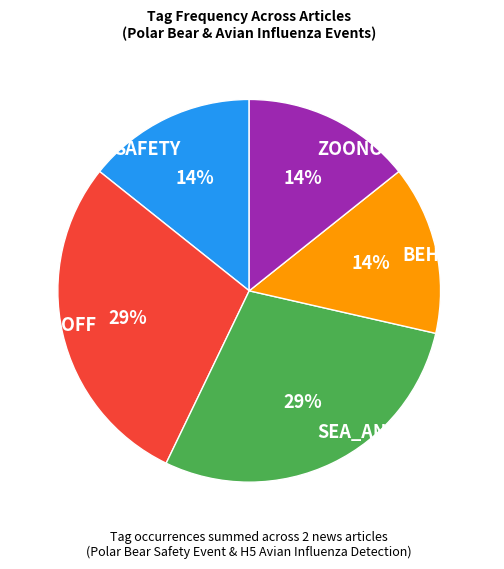

True or false: DIEOFF accounts for 57% of the total.

False